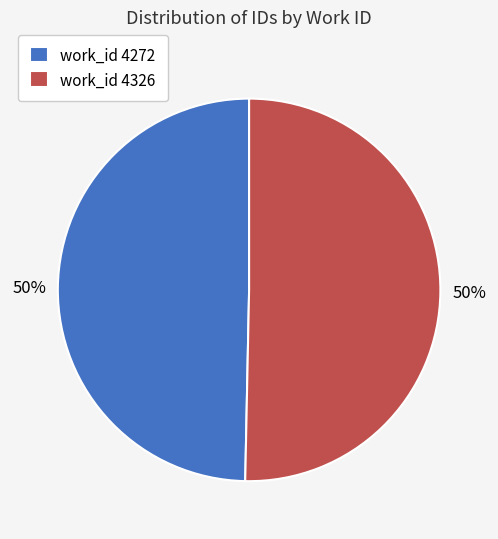

Approximately how many times larger is the value at work_id 4326 compared to work_id 4272?

1.0